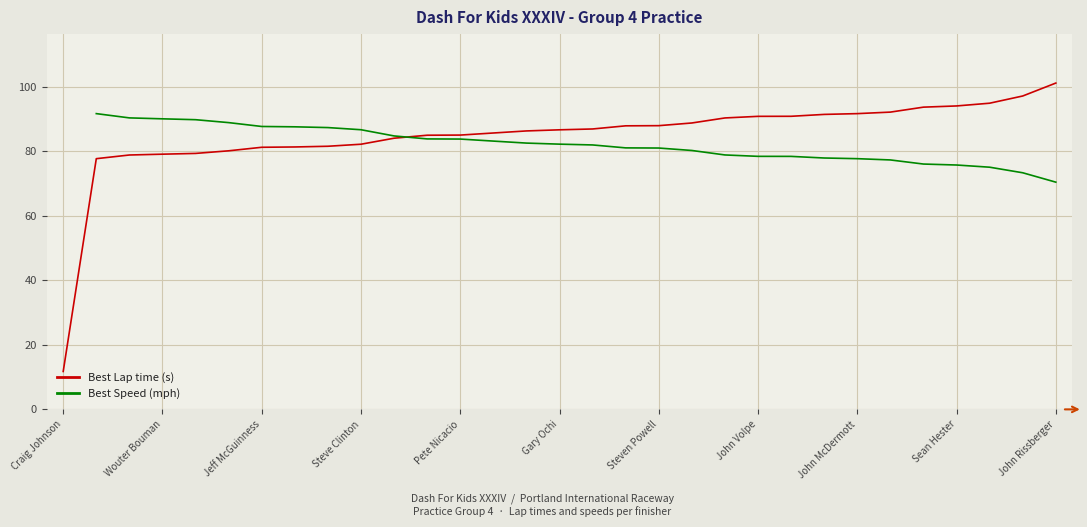

Does the chart display data point markers on the line(s)?

No